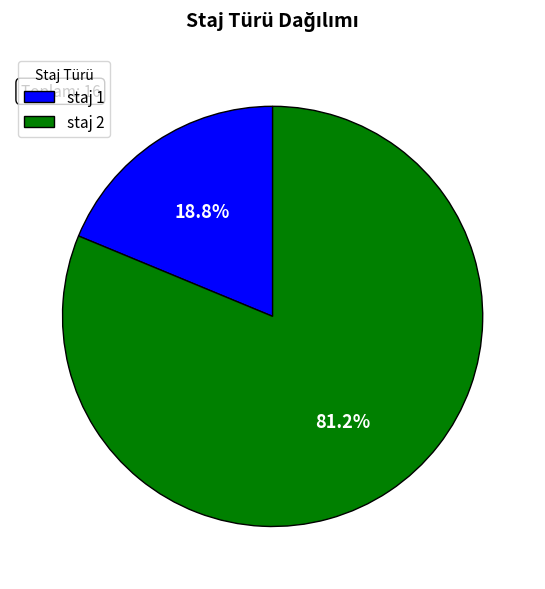

To the nearest percent, what is the combined percentage of staj 1 and staj 2?

100%